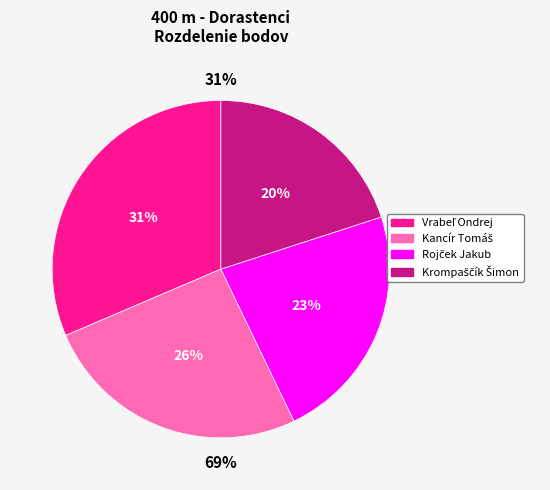

To the nearest percent, what percentage of the pie is Vrabeľ Ondrej?

31%